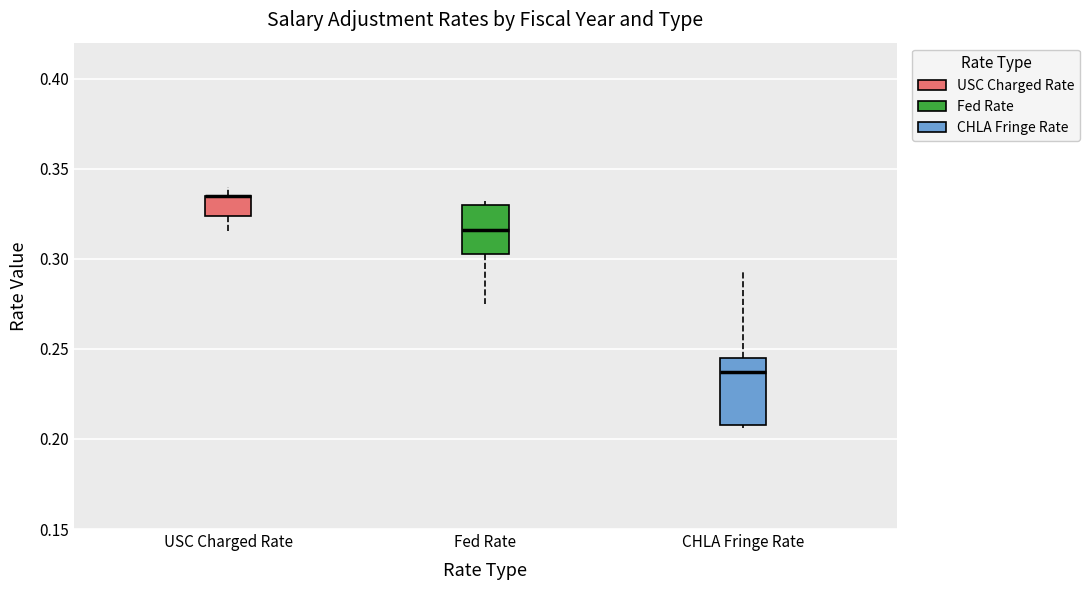

Reading left to right, transcribe this box plot: for each box, give where its median line is, the range the box spans, and where its two whiskers end, as read against the y-axis. The values are not printed on the chart, so give them approximately, as read against the axis.

USC Charged Rate: median 0.335 (drawn on the box's upper edge), box 0.325 to 0.335, whiskers 0.315 to 0.340
Fed Rate: median 0.315, box 0.305 to 0.330, whiskers 0.275 to 0.330 (just above the box's upper edge)
CHLA Fringe Rate: median 0.235, box 0.210 to 0.245, whiskers 0.205 to 0.295